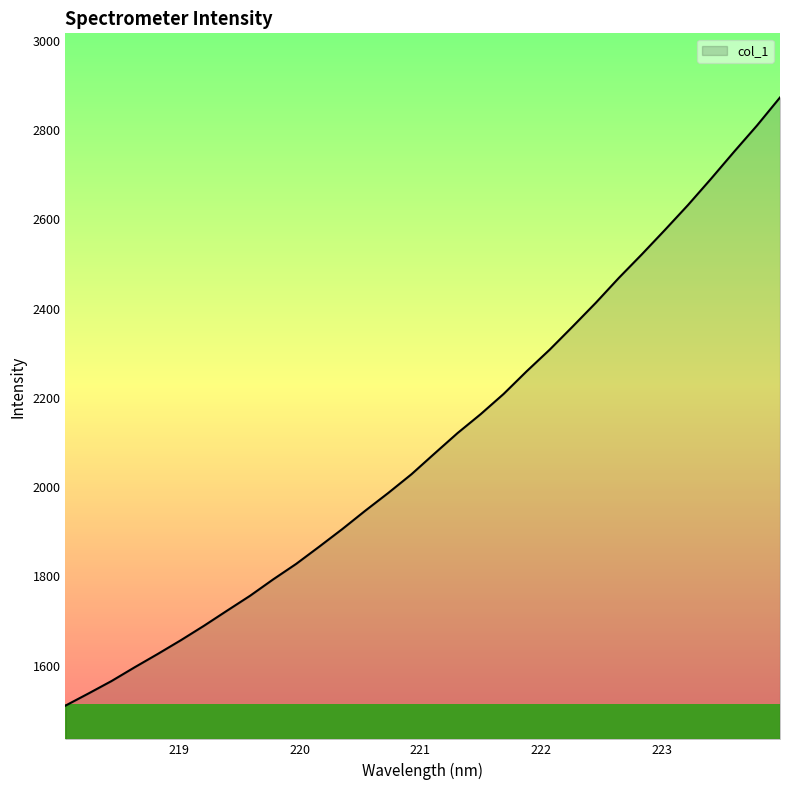

What is the difference between the maximum and minimum values?

1362.0